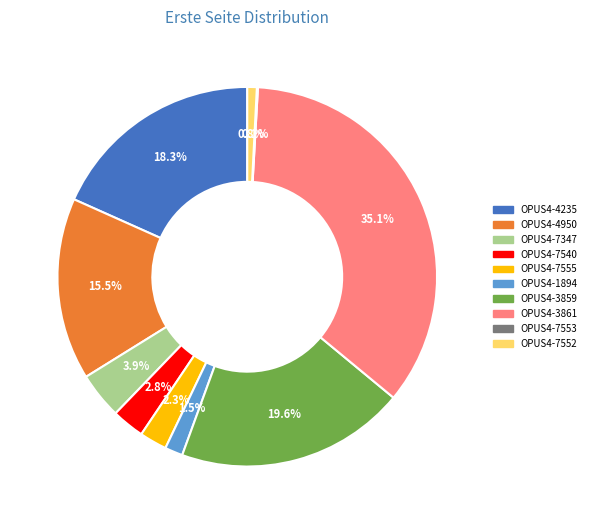

How much of the chart is everything except OPUS4-7555?

97.7%